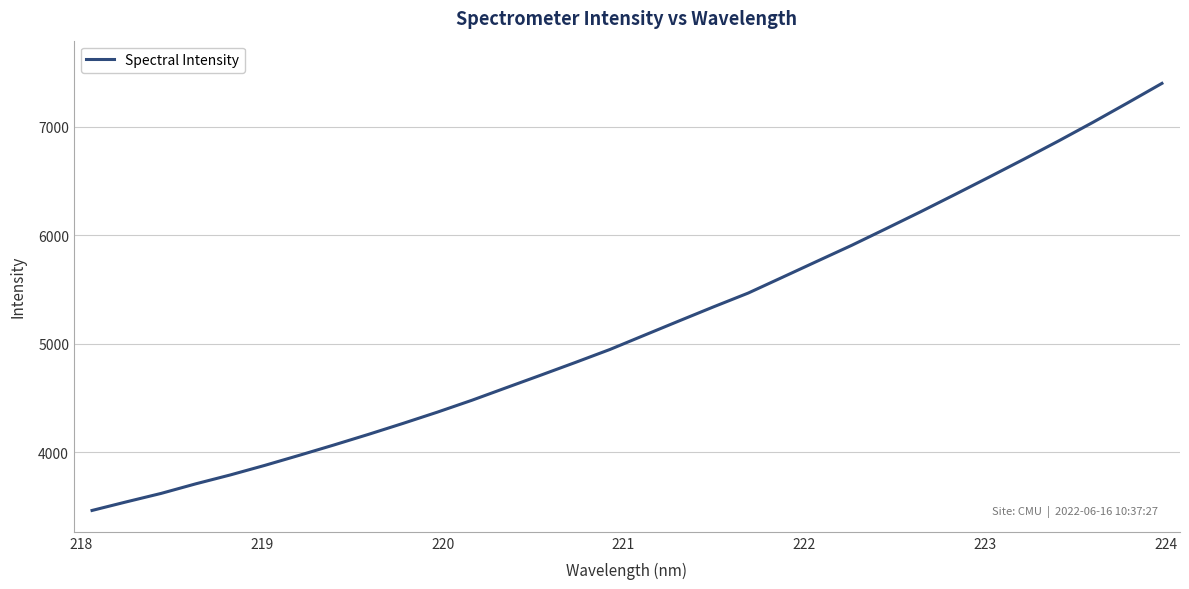

What is the maximum value shown in the chart?

7399.2